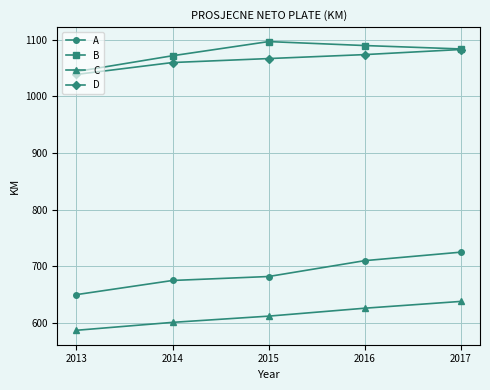

Rank the series by their maximum value, from lowest to highest.

C, A, D, B